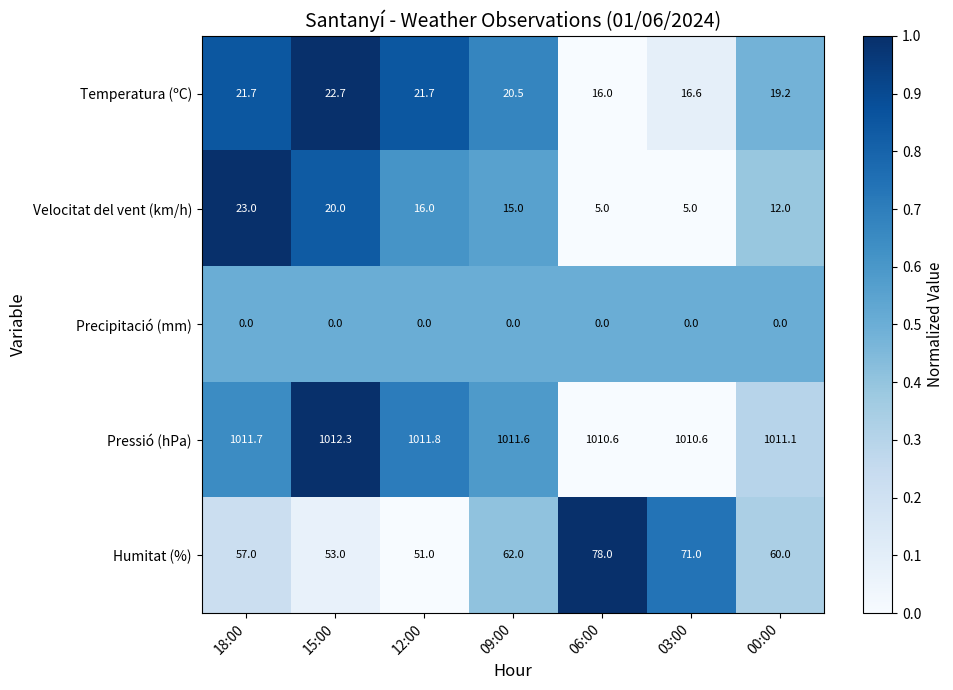

The Precipitació (mm) series shows 0.0 at 09:00. True or false?

True